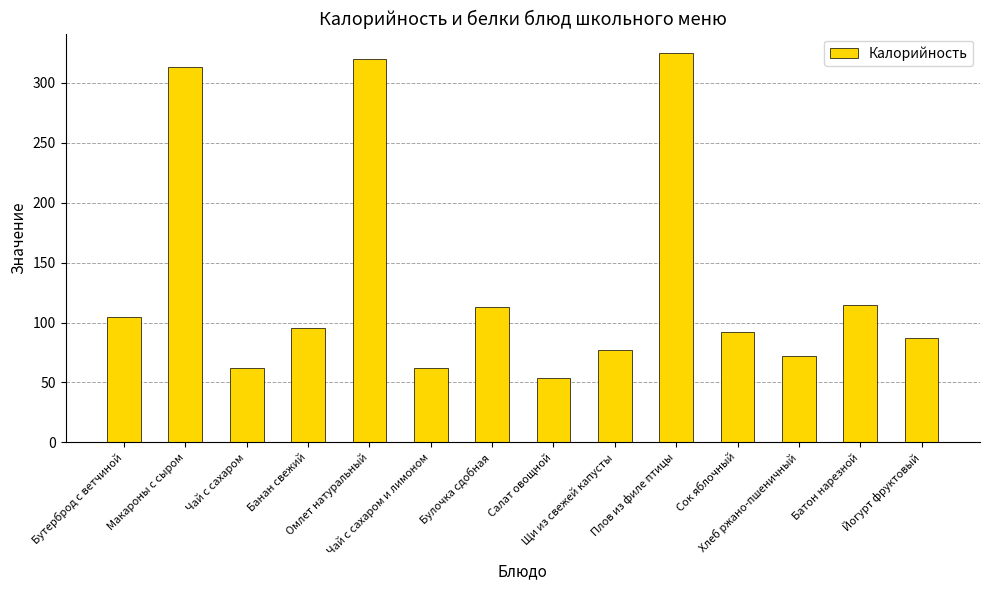

What is the difference between the values at Йогурт фруктовый and Булочка сдобная?

26